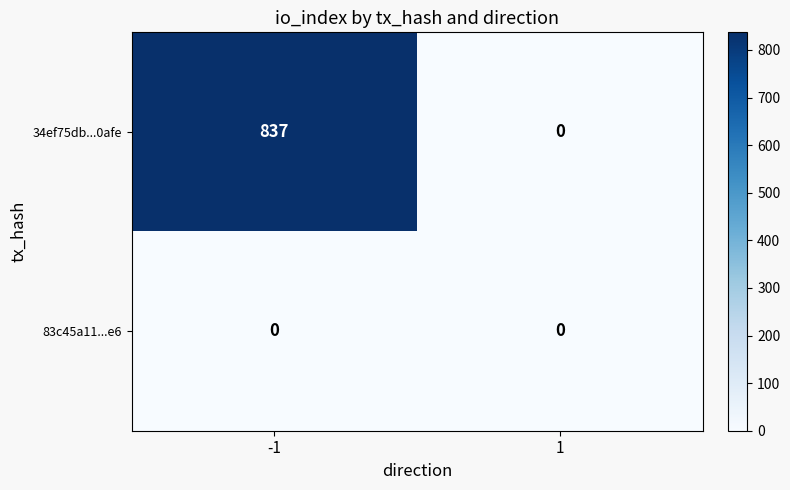

What is the sum of the 34ef75db...0afe values at -1 and 1?

837